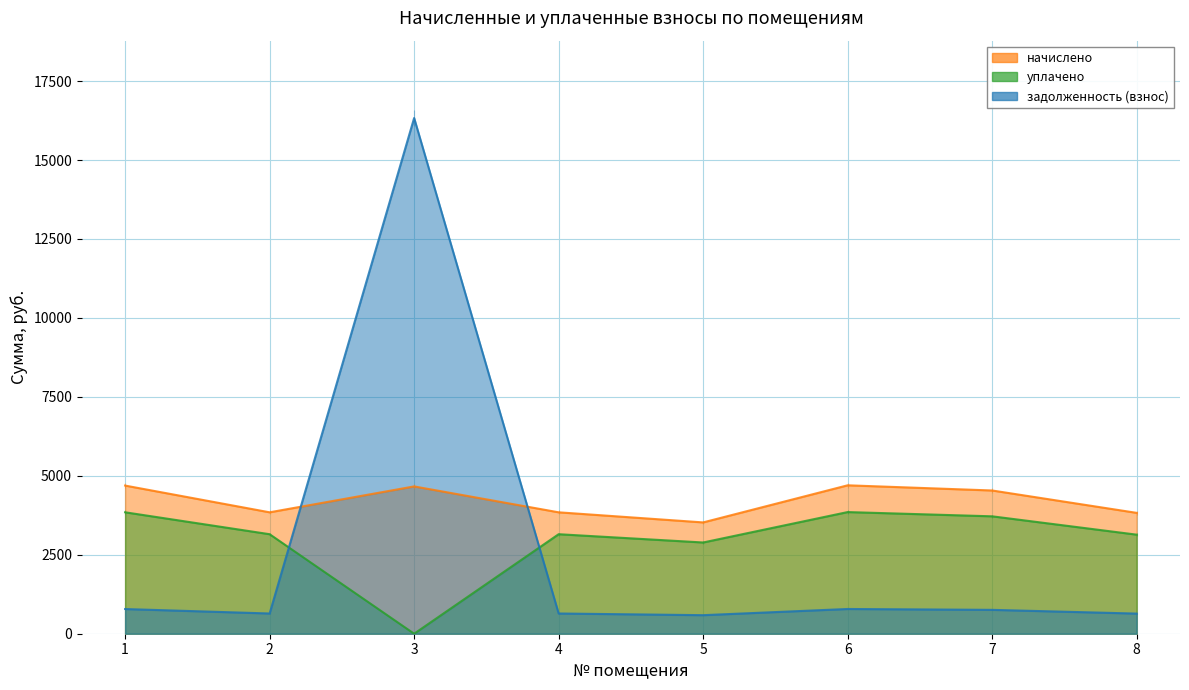

In задолженность (взнос), how many points are higher than both neighbors (excluding endpoints)?

2